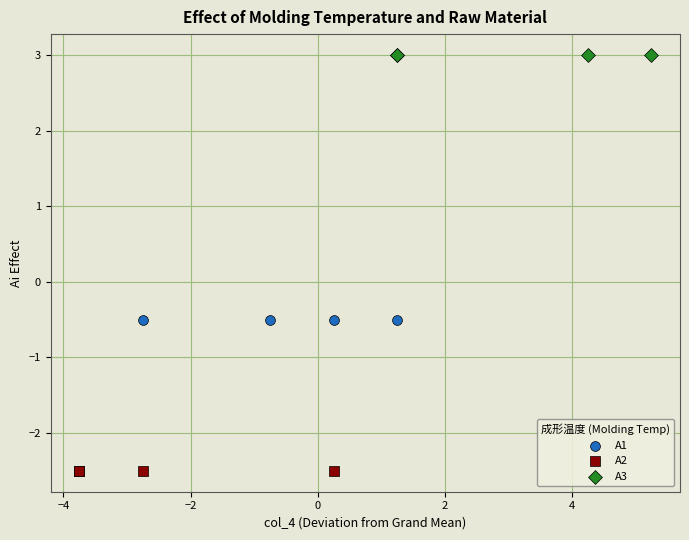

Which series contains the lowest Y value?

A2